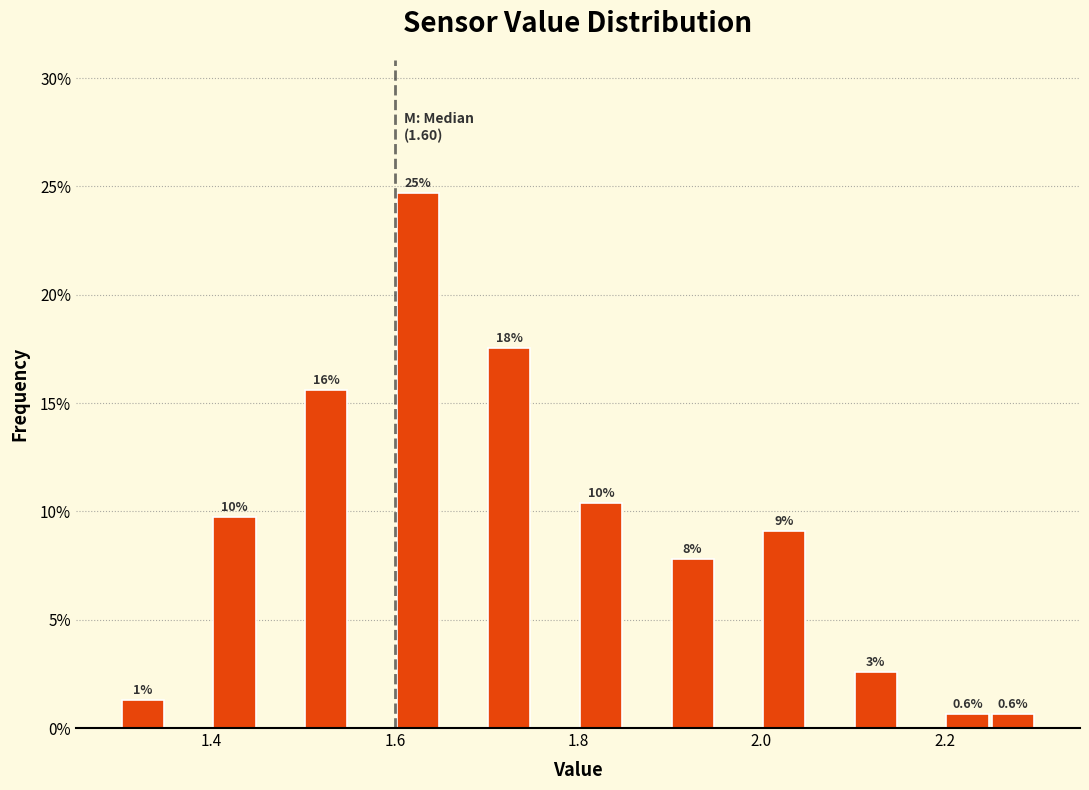

Around what value on the x-axis is the tallest bar? Give the approximate position of its centre, as read against the axis.

1.62